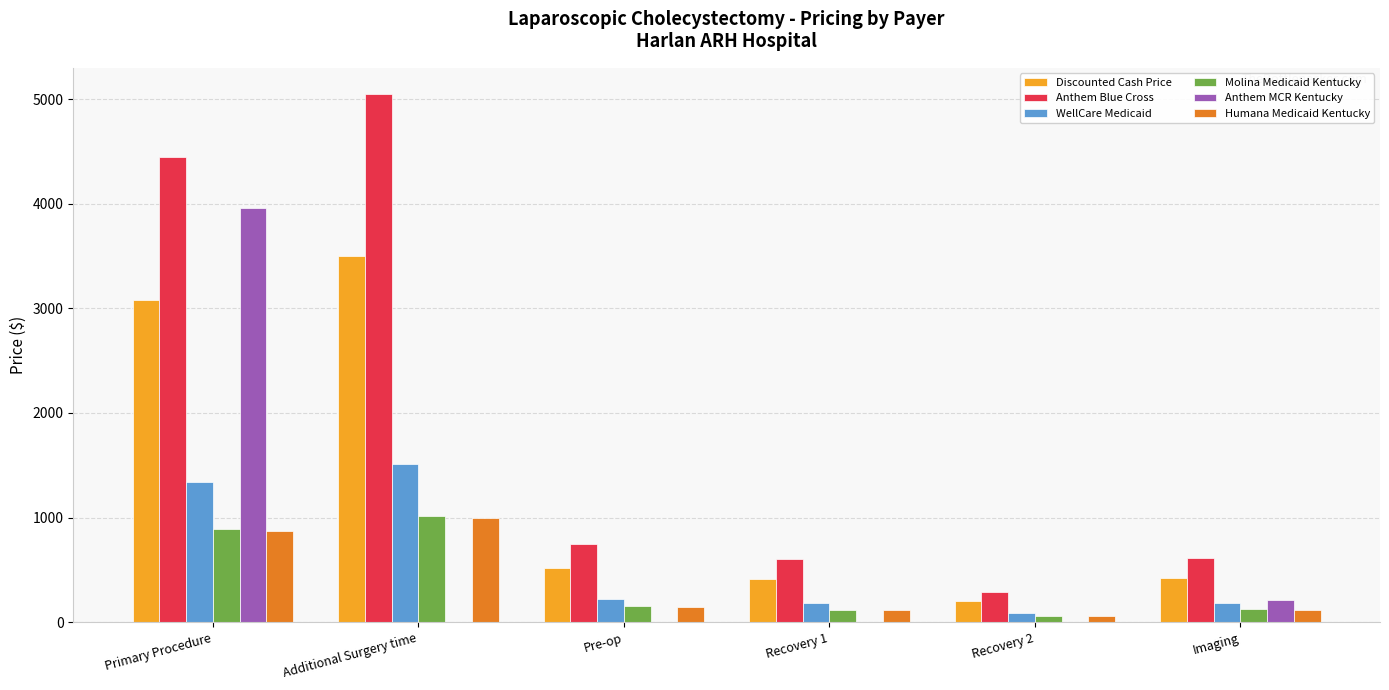

Are the bars horizontal?

No